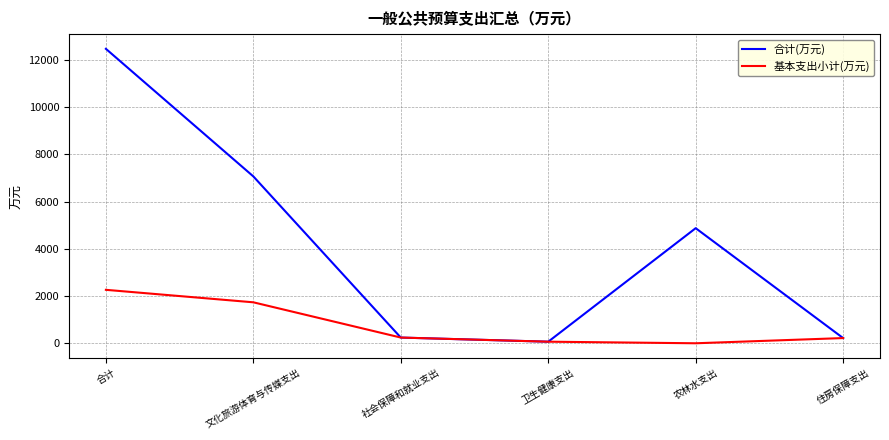

Which series changed the most between 合计 and 住房保障支出?

合计(万元)